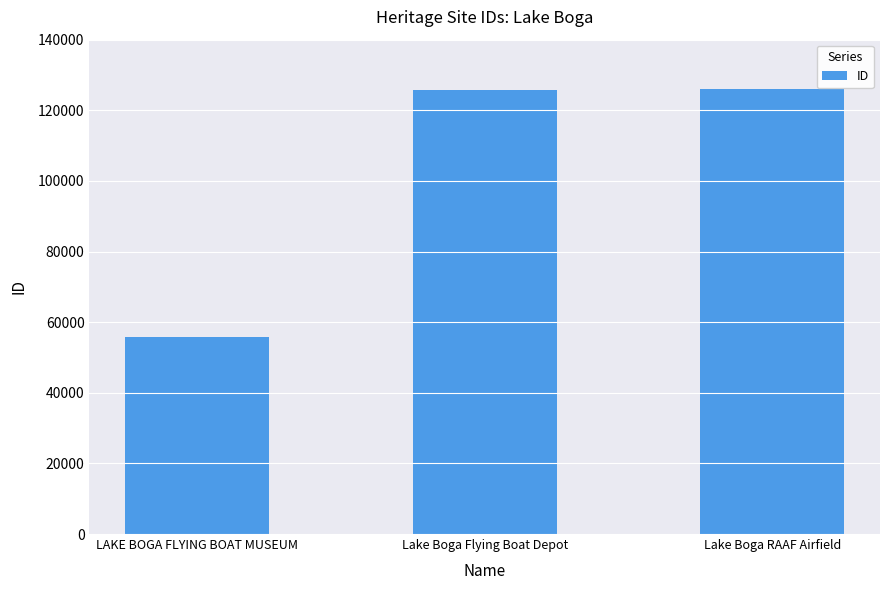

What value does the data have at Lake Boga RAAF Airfield, to the nearest 100?

126100